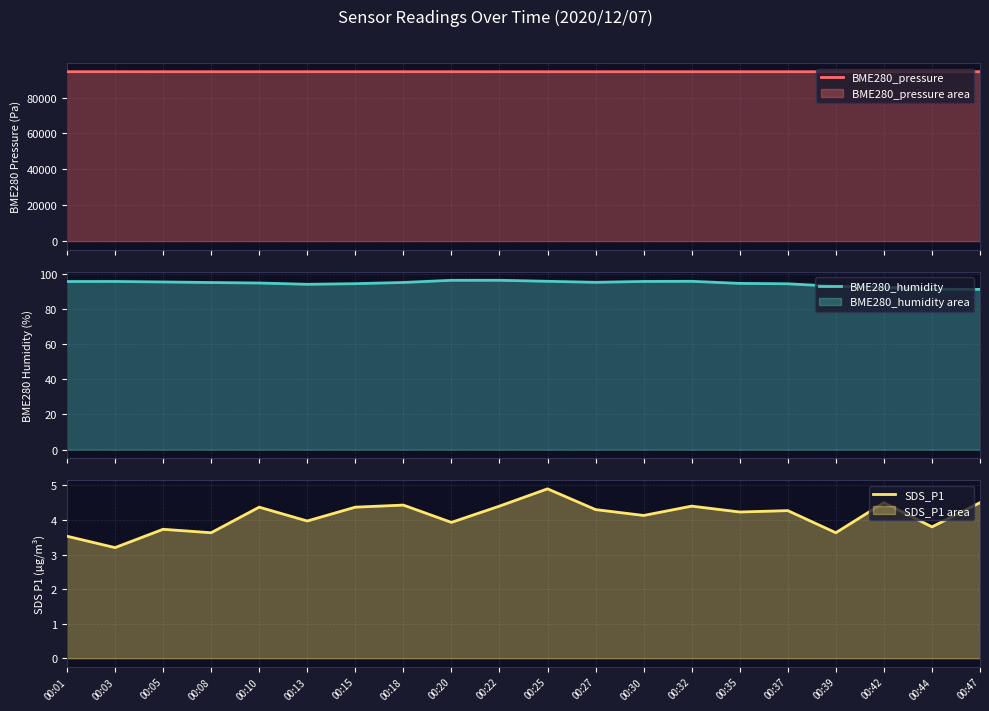

Reading left to right, list all the values displayed in this chart.

BME280_pressure: 94468.2	94468.7	94454.1	94451.7	94454.7	94457.4	94459.5	94466.7	94465.3	94453.9	94444.8	94443.7	94452.5	94450.4	94449.6	94453.1	94451.4	94460.8	94458.8	94454.4
BME280_humidity: 95.5	95.6	95.3	95.0	94.7	94.0	94.3	95.0	96.2	96.3	95.7	95.1	95.6	95.7	94.5	94.3	92.8	92.3	91.1	91.1
SDS_P1: 3.5	3.2	3.7	3.6	4.4	4.0	4.4	4.4	3.9	4.4	4.9	4.3	4.1	4.4	4.2	4.3	3.6	4.5	3.8	4.5